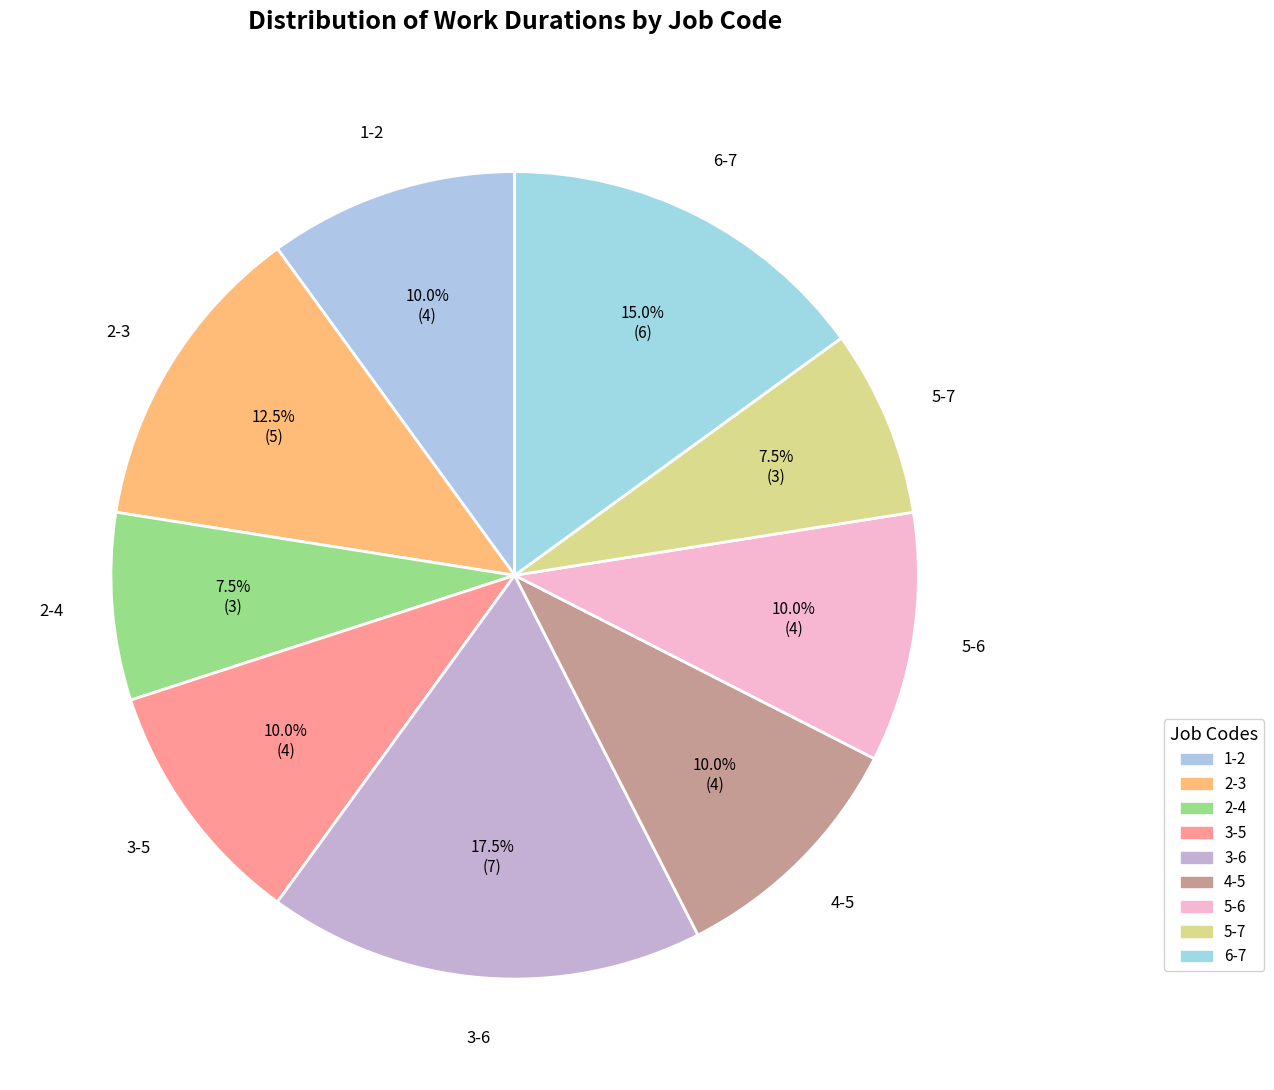

What is the change in value from 3-6 to 4-5?

-3